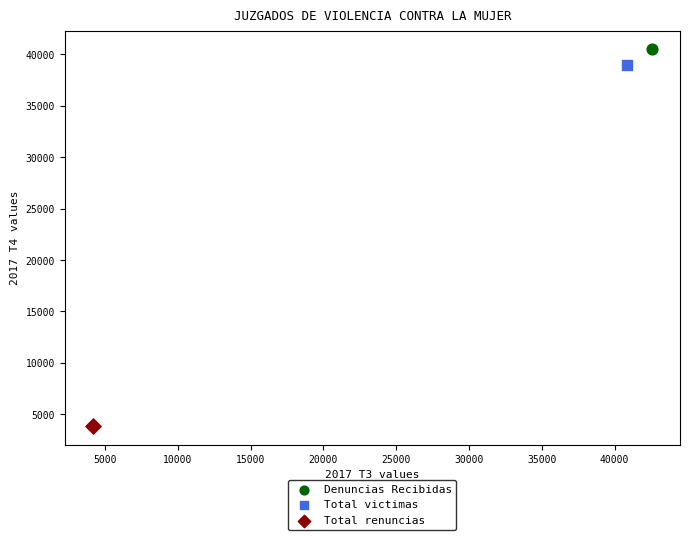

What are all the series names shown in the legend?

Denuncias Recibidas, Total victimas, Total renuncias